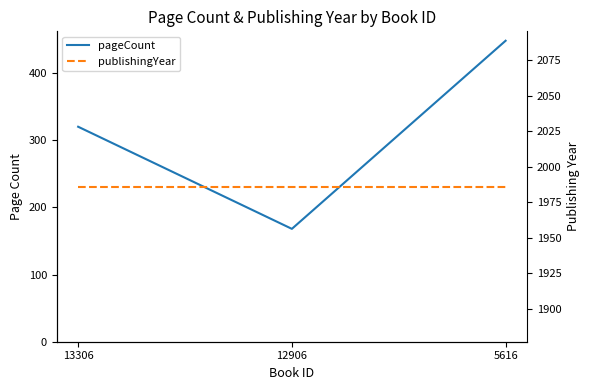

Reading right to left, extract all data points from this chart.

pageCount: 5616=448	12906=168	13306=320
publishingYear: 5616=1986	12906=1986	13306=1986